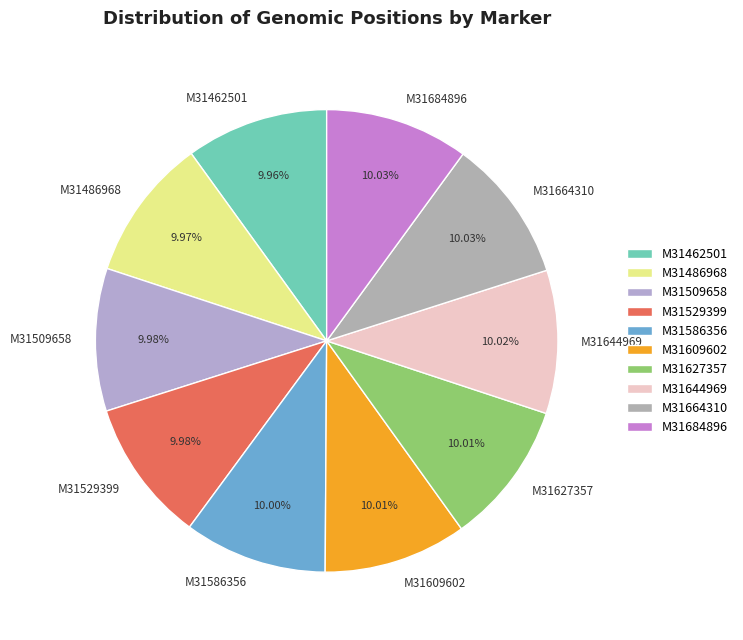

Does any single category account for the majority?

No